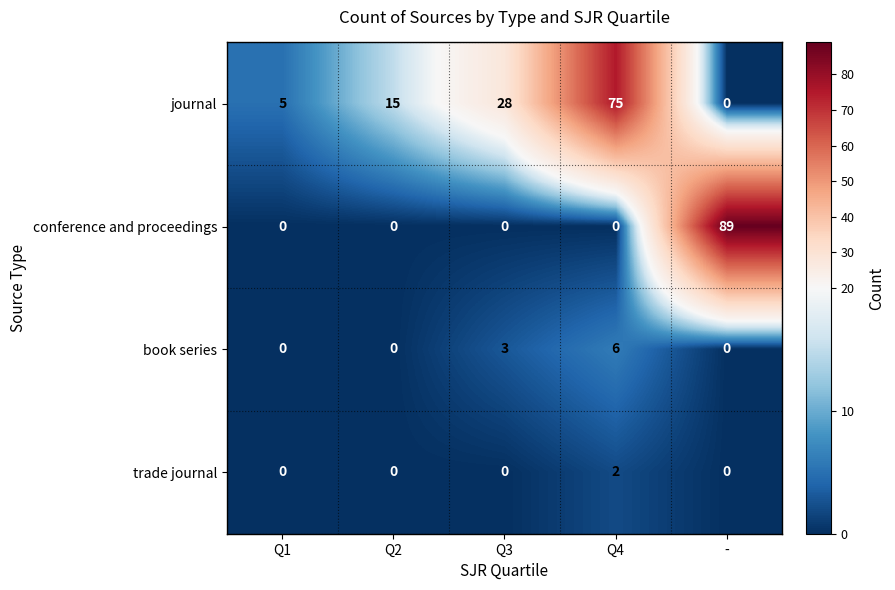

The value of journal at Q1 is 5. True or false?

True